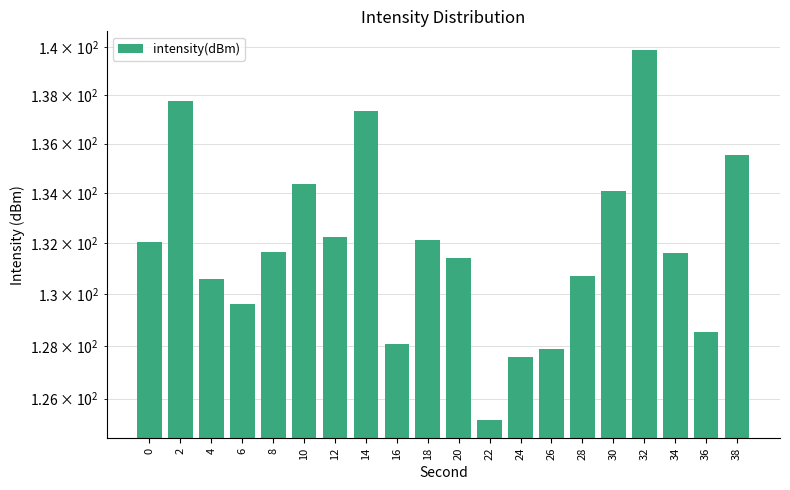

What is the average value?

131.9